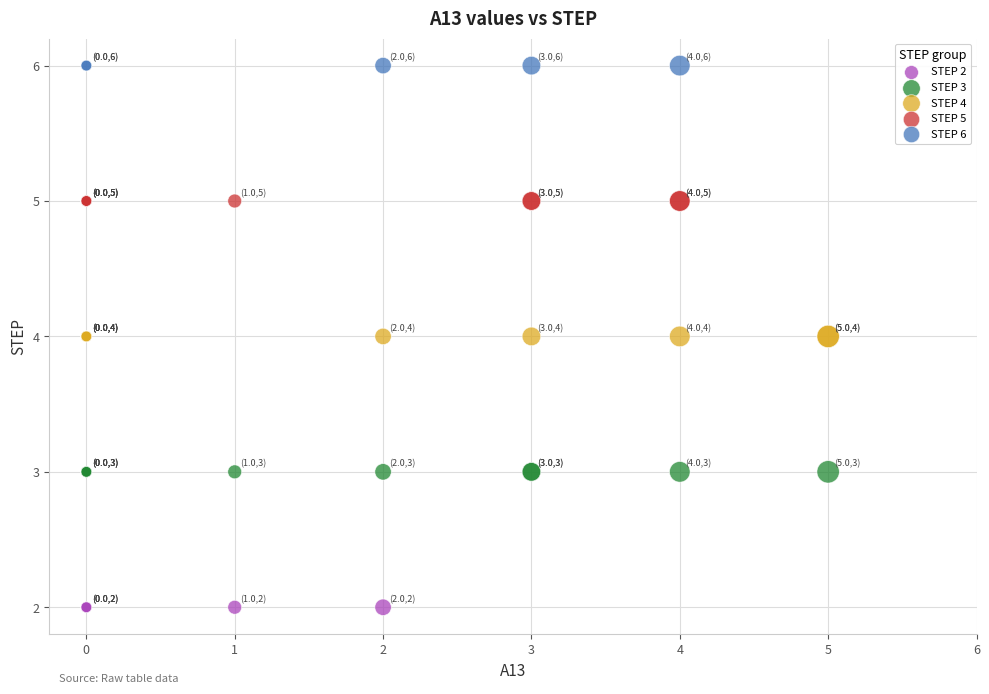

Which series reaches the maximum Y coordinate?

STEP 6